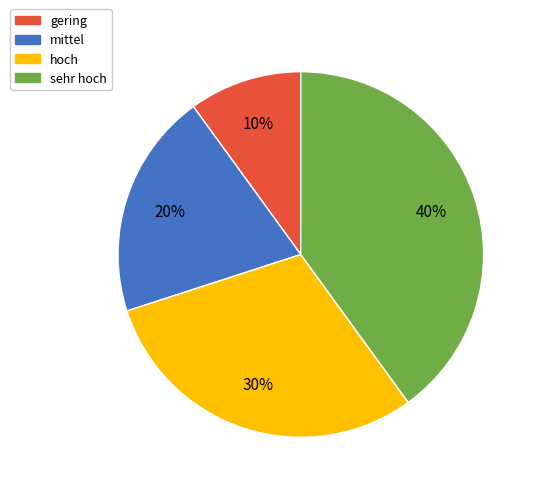

True or false: sehr hoch accounts for 52% of the total.

False